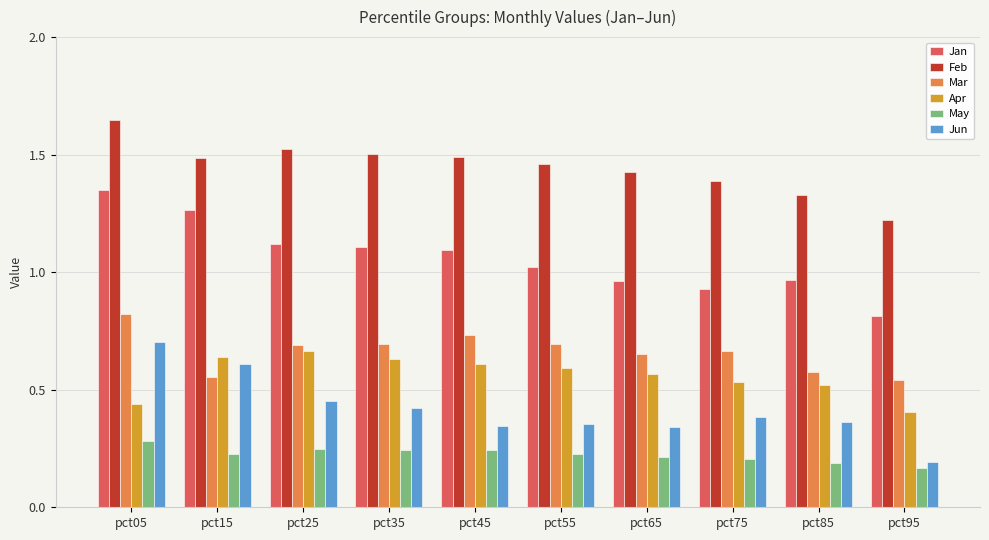

What is the sum of the Jan values at pct15 and pct35?

2.4